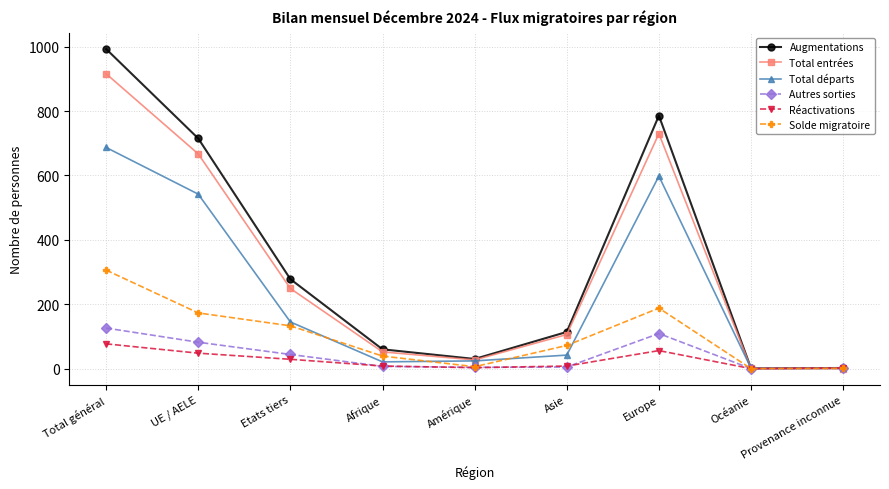

List the series in order of their peak value, lowest first.

Réactivations, Autres sorties, Solde migratoire, Total départs, Total entrées, Augmentations